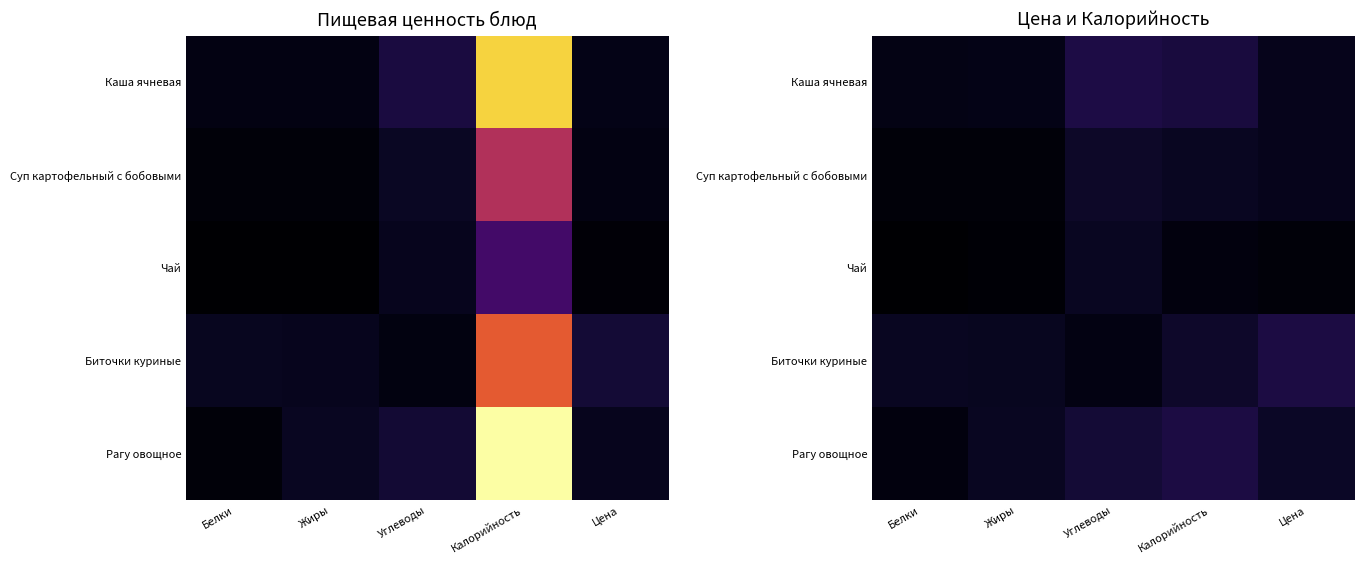

What is the sum of the Суп картофельный с бобовыми values at Жиры and Цена?

17.9